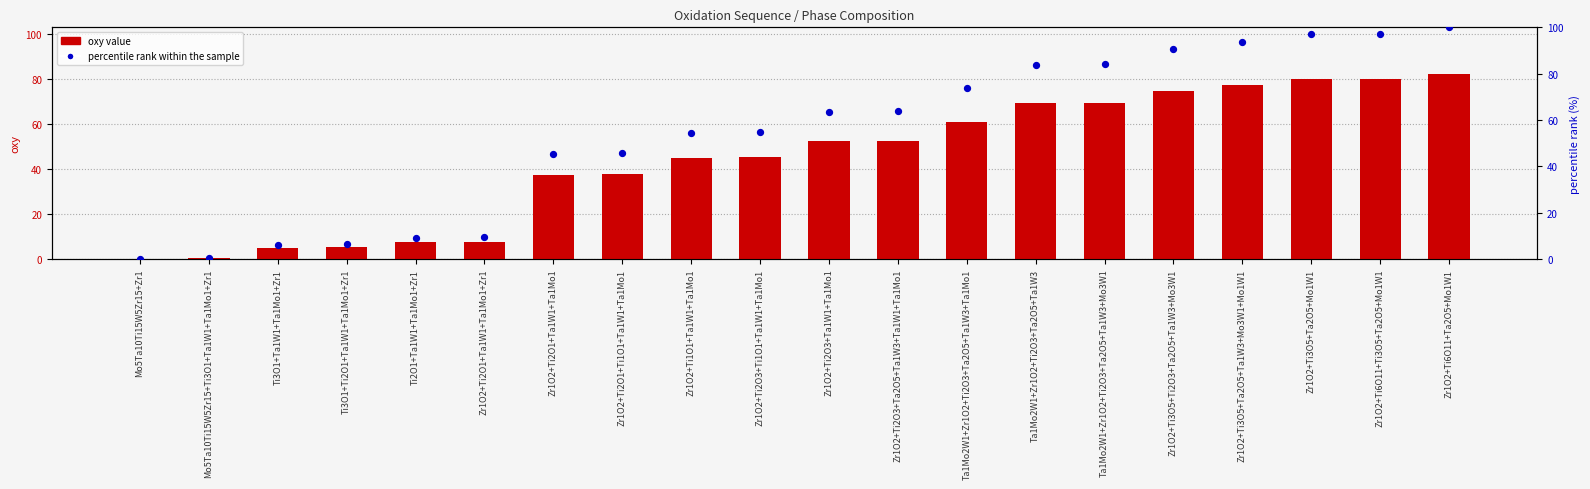

Is the value of oxy value at Zr1O2+Ti3O5+Ti2O3+Ta2O5+Ta1W3+Mo3W1 greater than the value of percentile rank within the sample at Zr1O2+Ti6O11+Ti3O5+Ta2O5+Mo1W1?

No